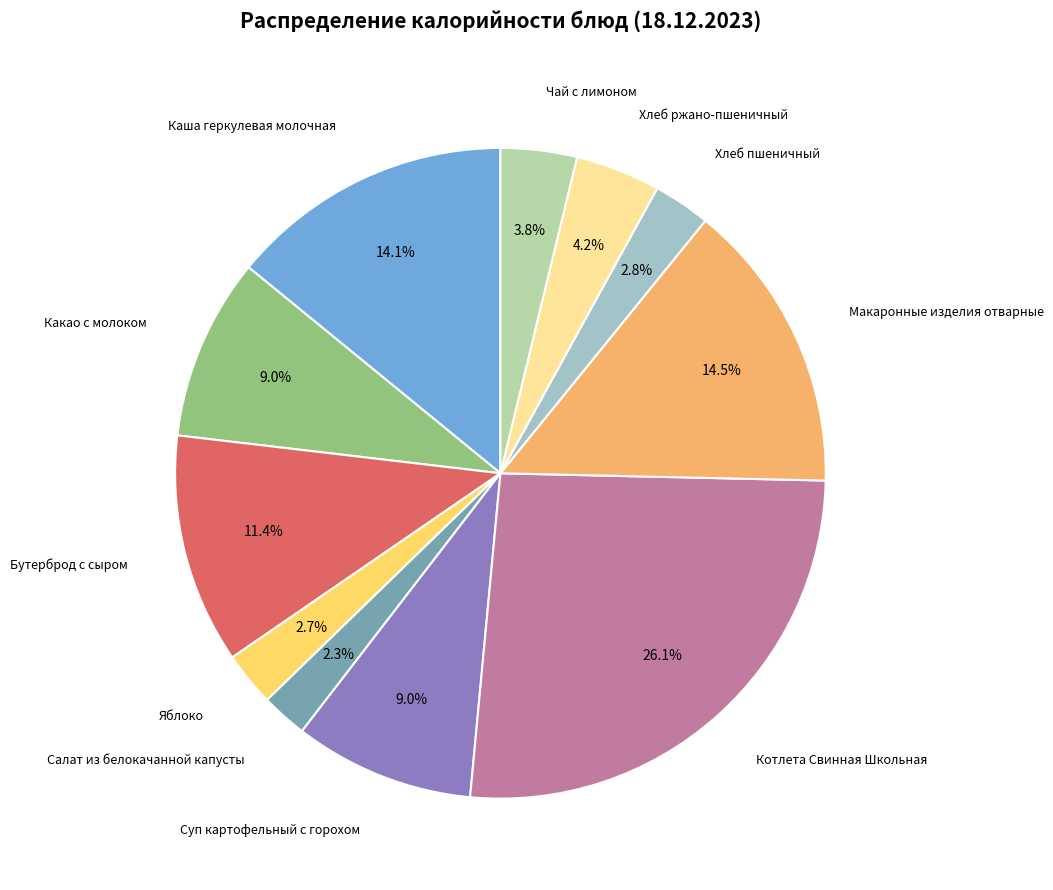

To the nearest percent, what is the average slice percentage?

9%